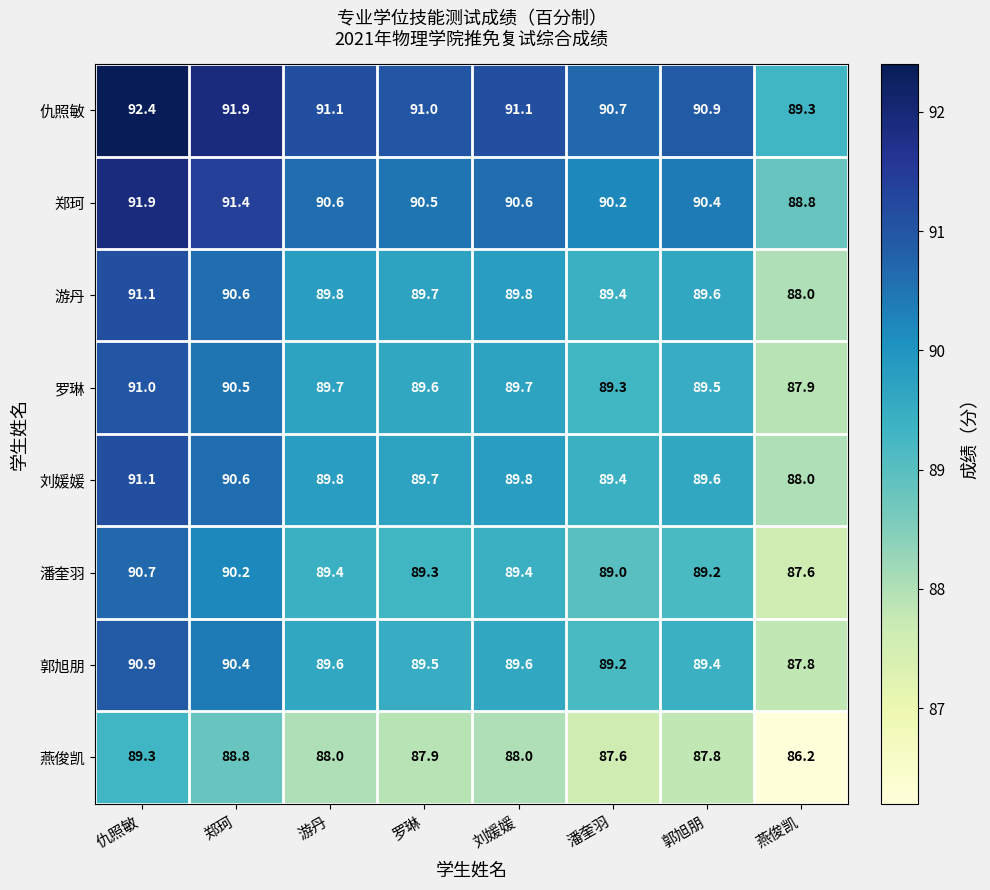

What is the difference between the maximum and minimum values in the 燕俊凯 series?

3.1